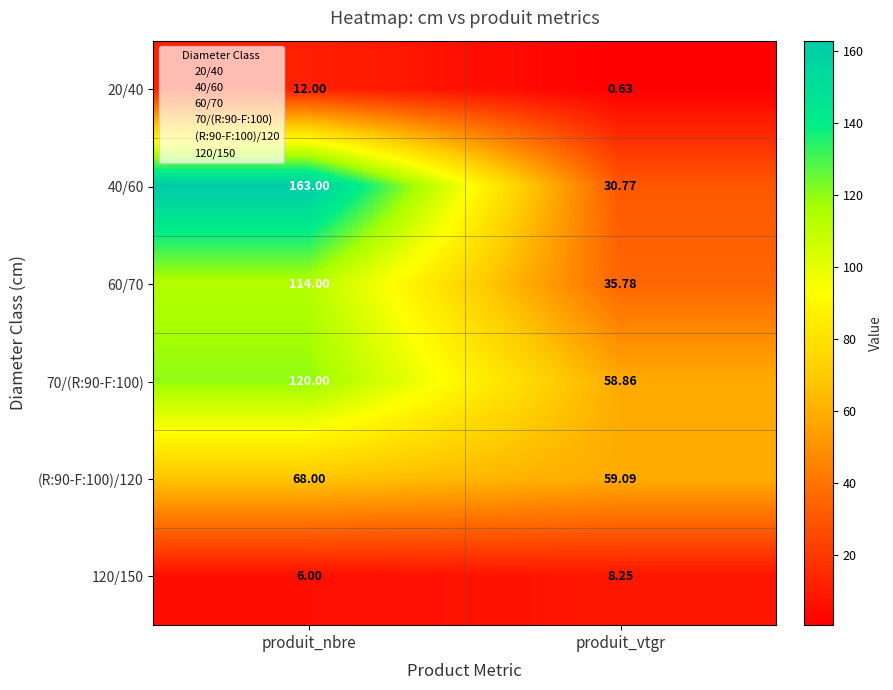

At which category is the sum across all series the highest?

produit_nbre